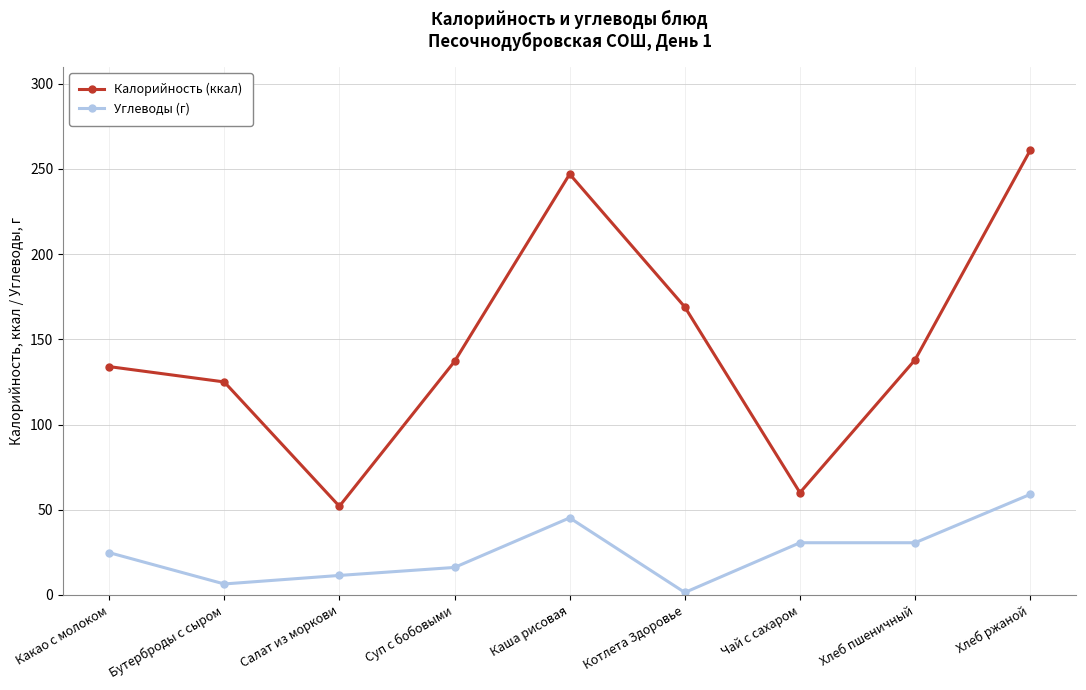

True or false: Углеводы (г) and Калорийность (ккал) intersect in this chart.

False